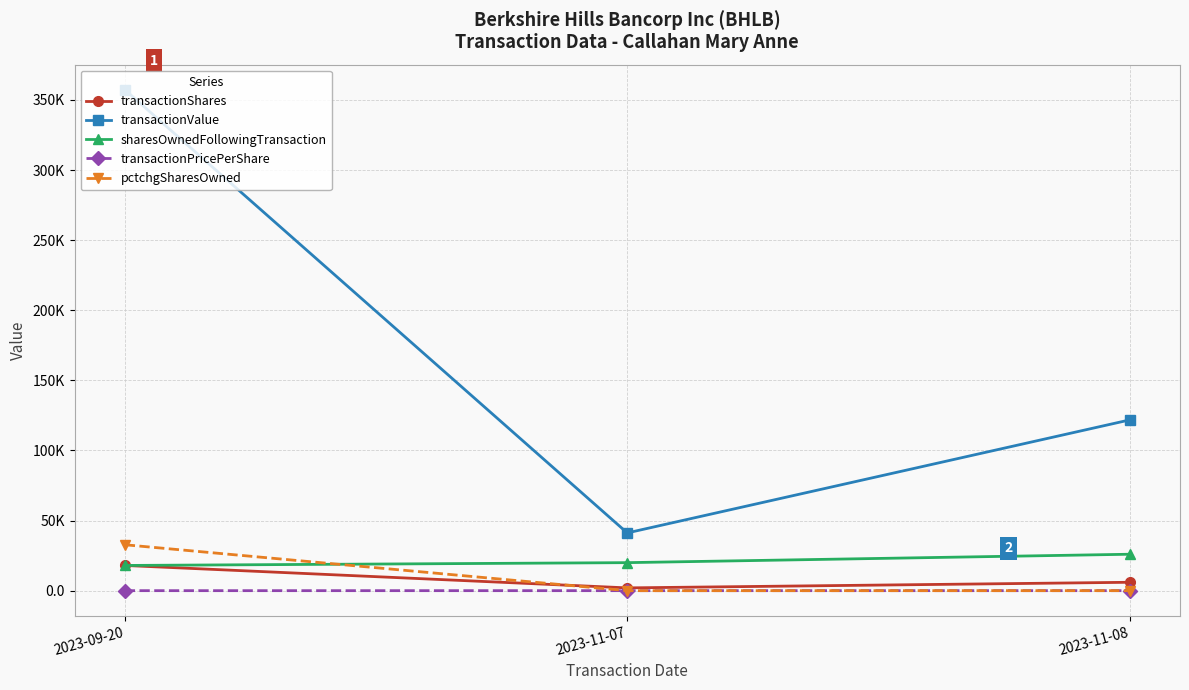

What is the approximate value of pctchgSharesOwned at 2023-11-07?

11.0